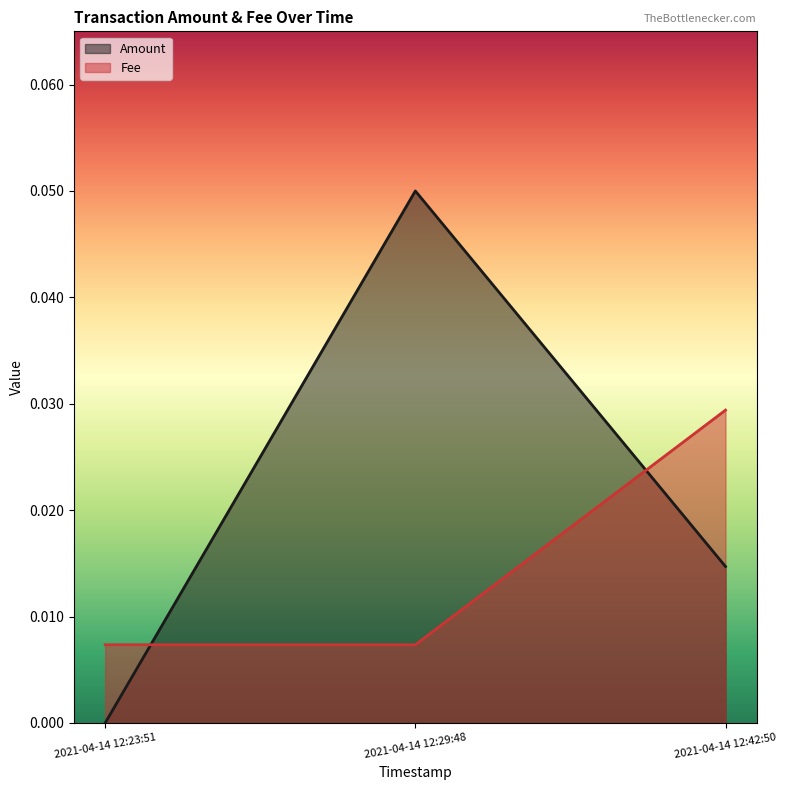

Rank the series at 2021-04-14 12:29:48 from highest to lowest value.

Amount, Fee